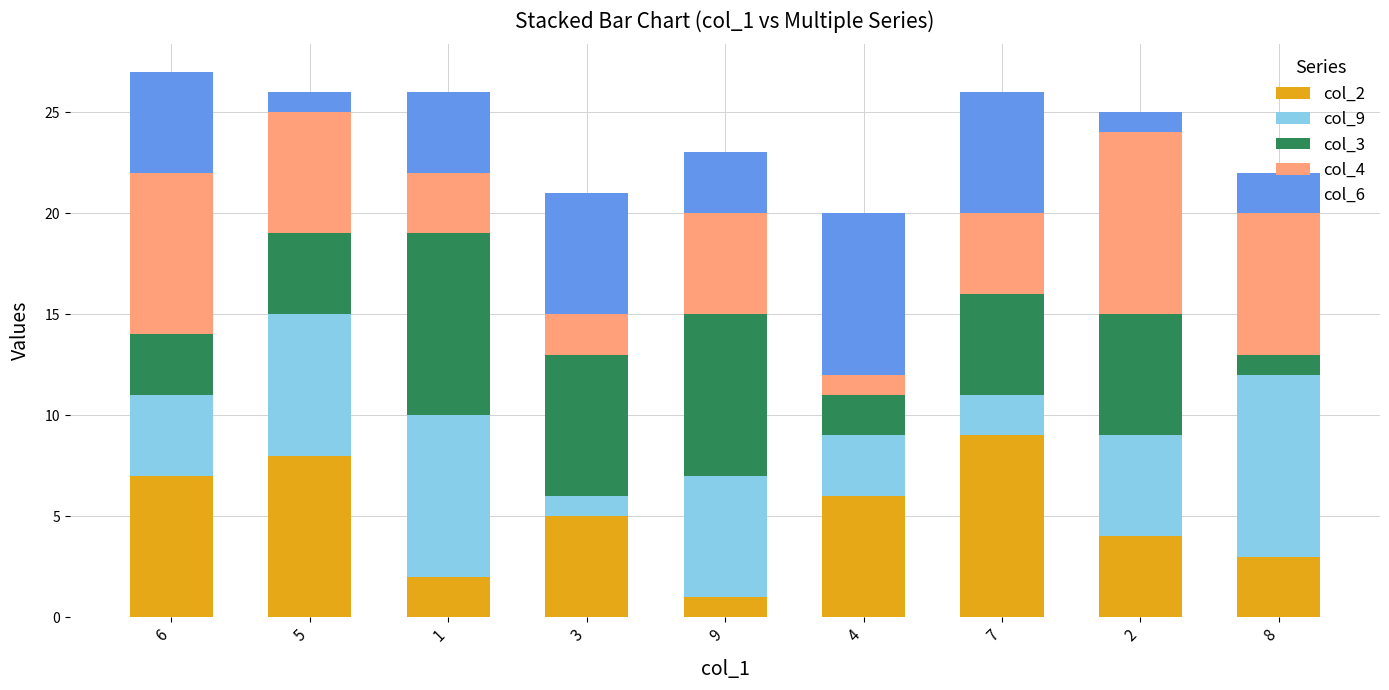

The col_2 series shows 3 at 8. True or false?

True